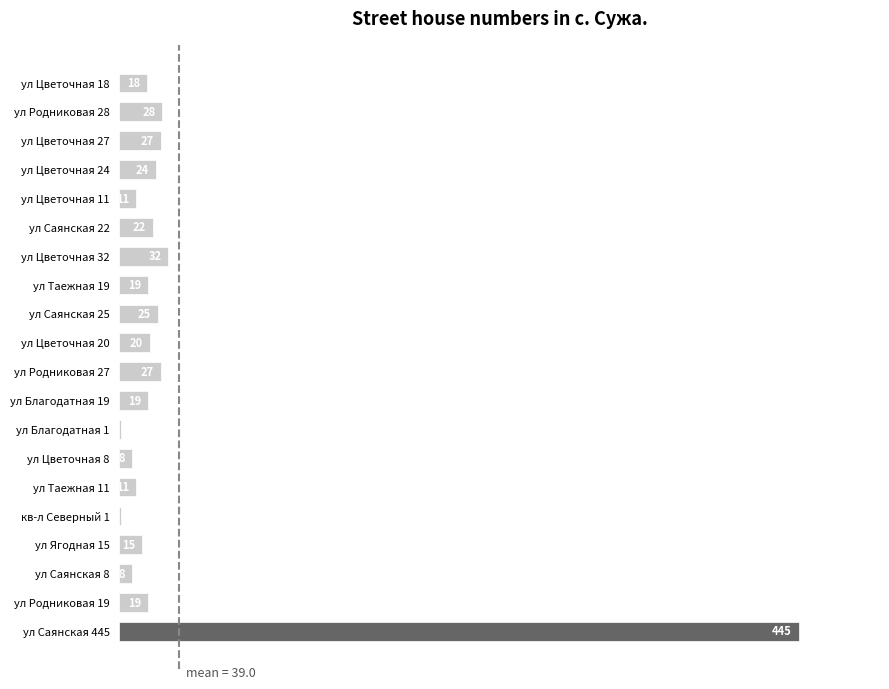

The value at ул Цветочная 18 is 18. True or false?

True